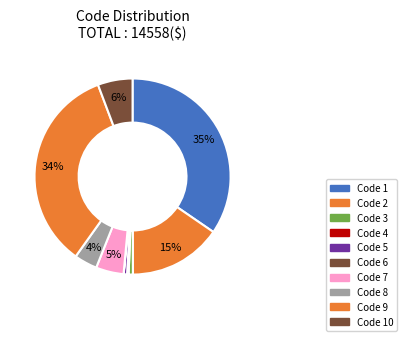

What is the largest slice in the pie chart?

1